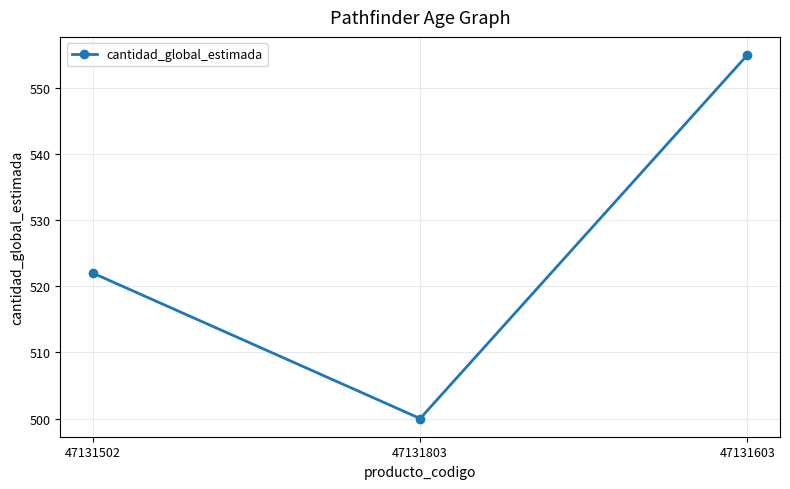

List the labels in order of value, largest first.

47131603, 47131502, 47131803